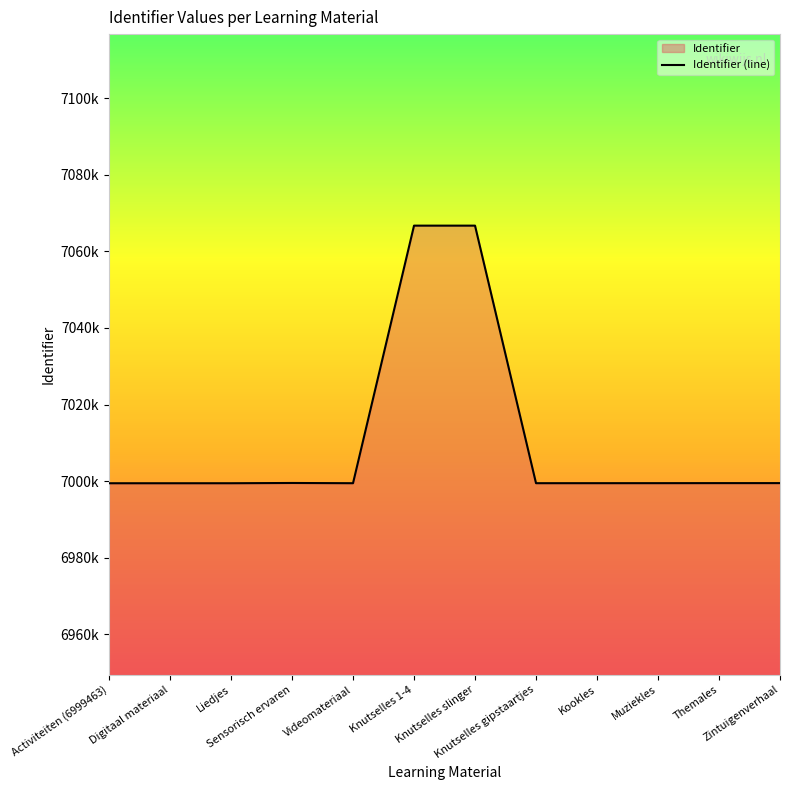

How many data points are less than 6999486?

6